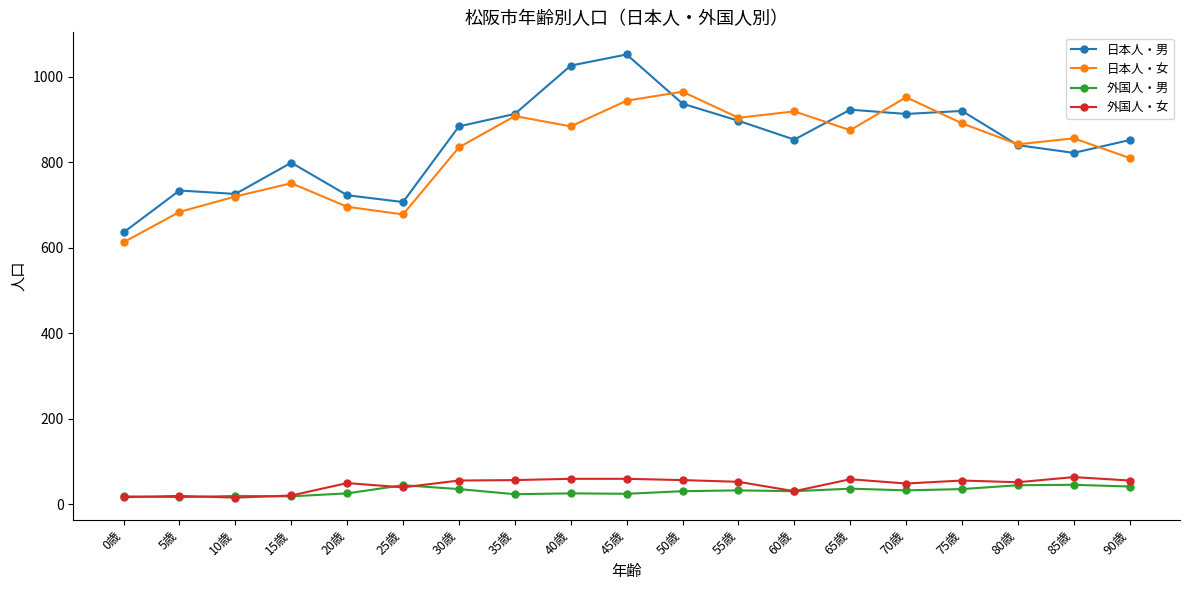

How many lines are shown in the chart?

4